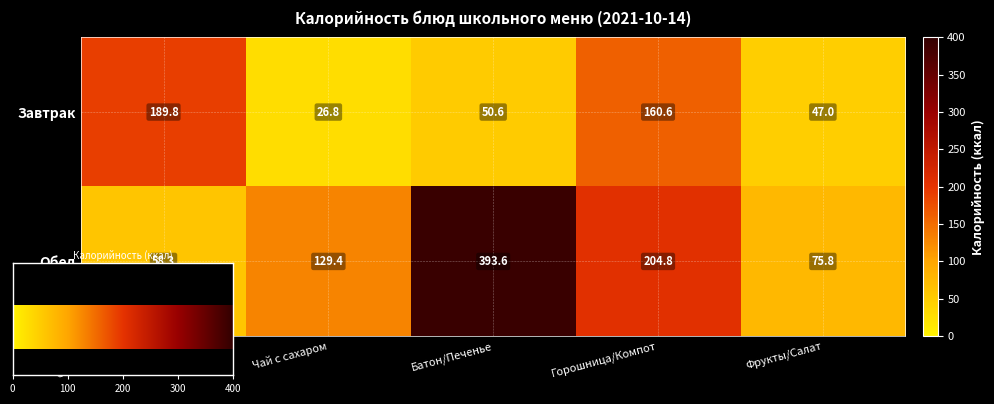

At which label does Завтрак reach its peak?

Омлет натуральный